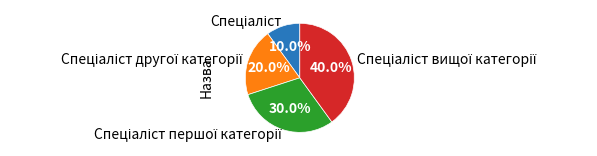

How many segments does this pie chart have?

4